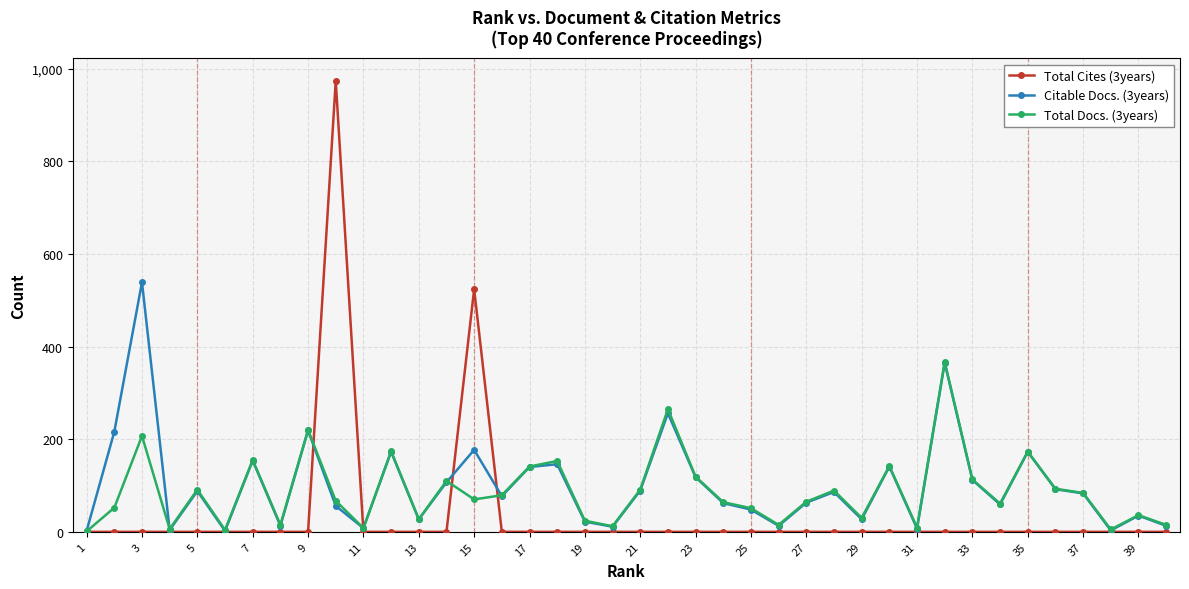

What is the average value of the Total Cites (3years) series?

37